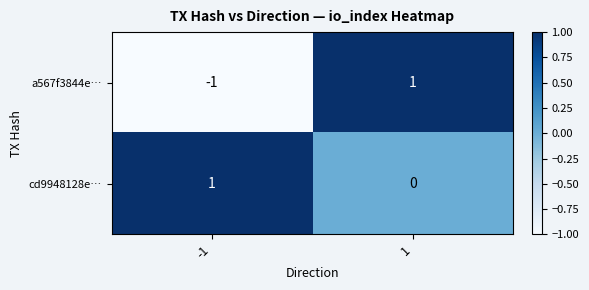

What is the minimum value shown in the chart?

-1